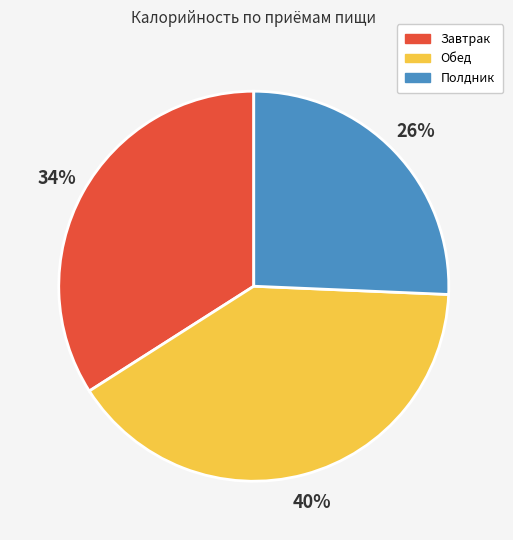

How many segments does this pie chart have?

3